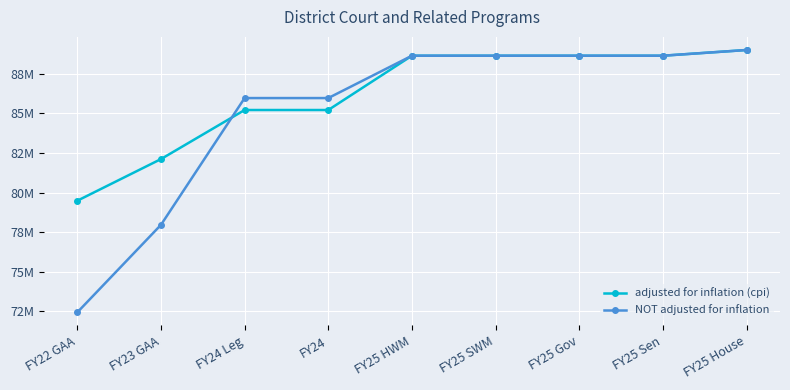

What is the sum of the adjusted for inflation (cpi) values at FY25 House and FY25 SWM?

177613262